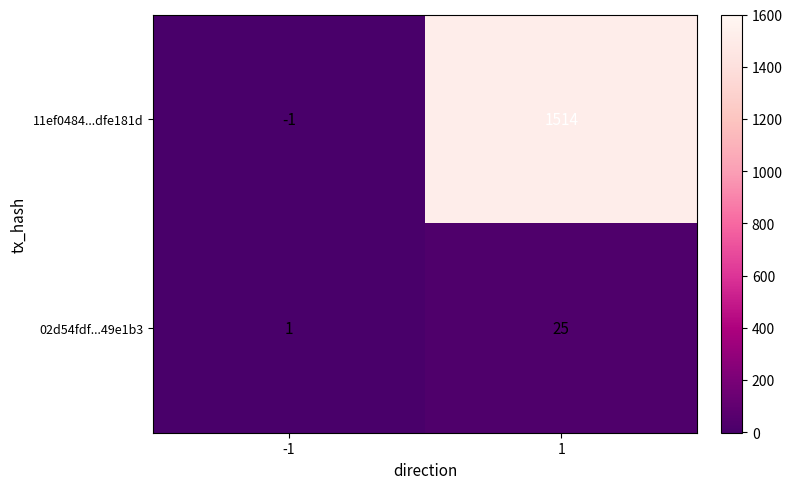

The value of 02d54fdf...49e1b3 at 1 is 25. True or false?

True